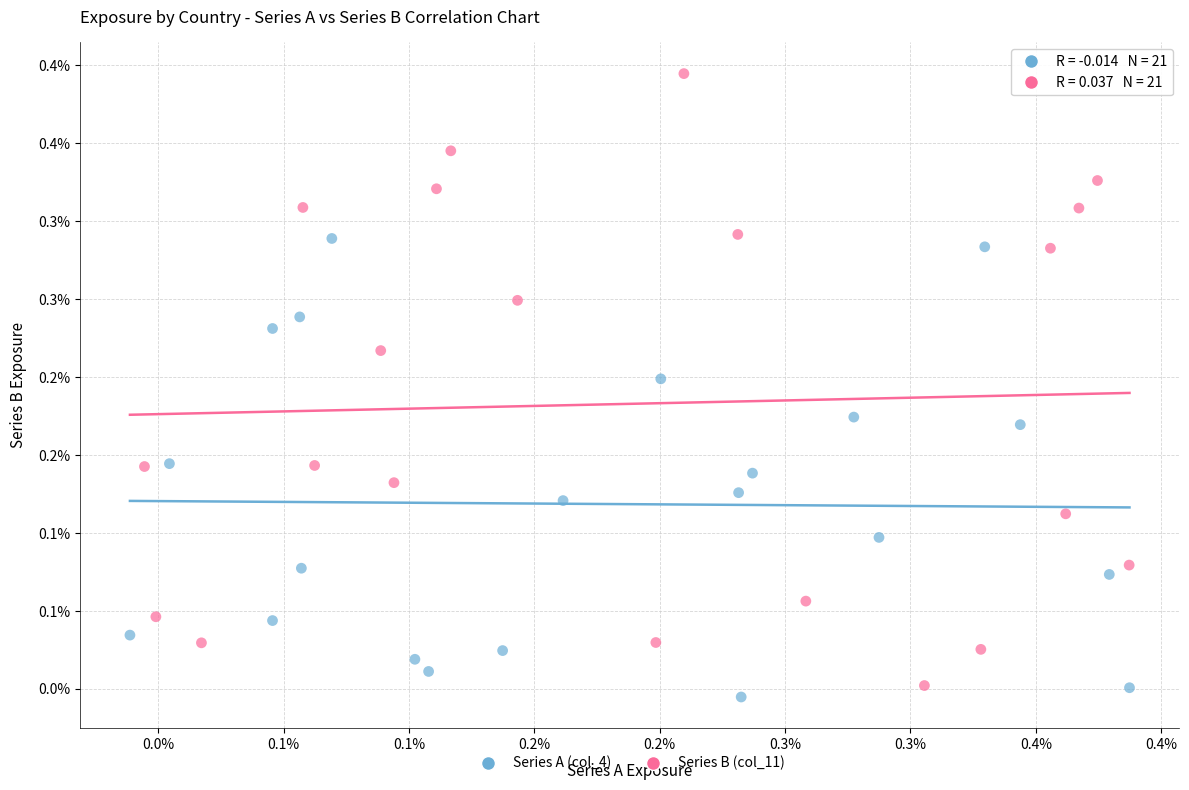

What are all the series names shown in the legend?

Series A (col_4), Series B (col_11)